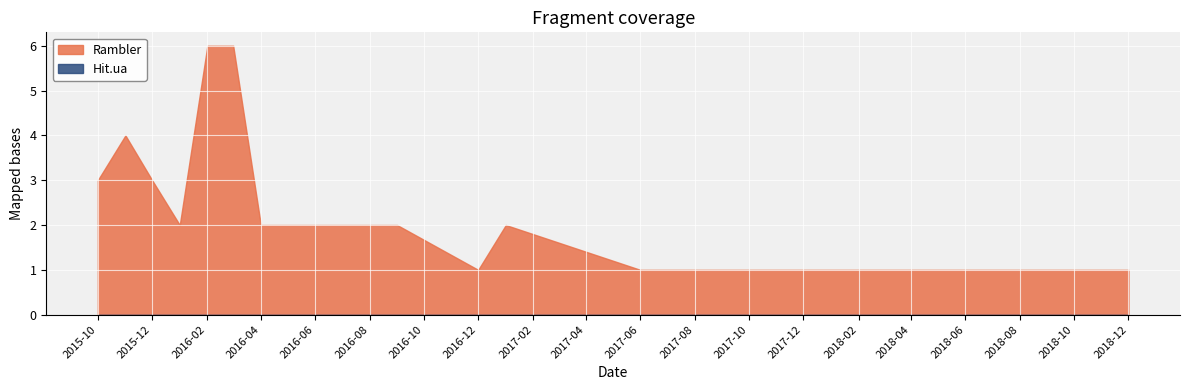

What is the difference between the maximum and minimum values in the Rambler series?

5